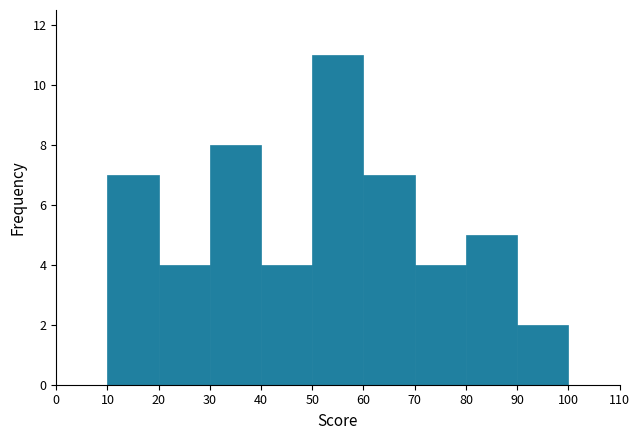

Over which range of the x-axis is the bar tallest?

50 to 60